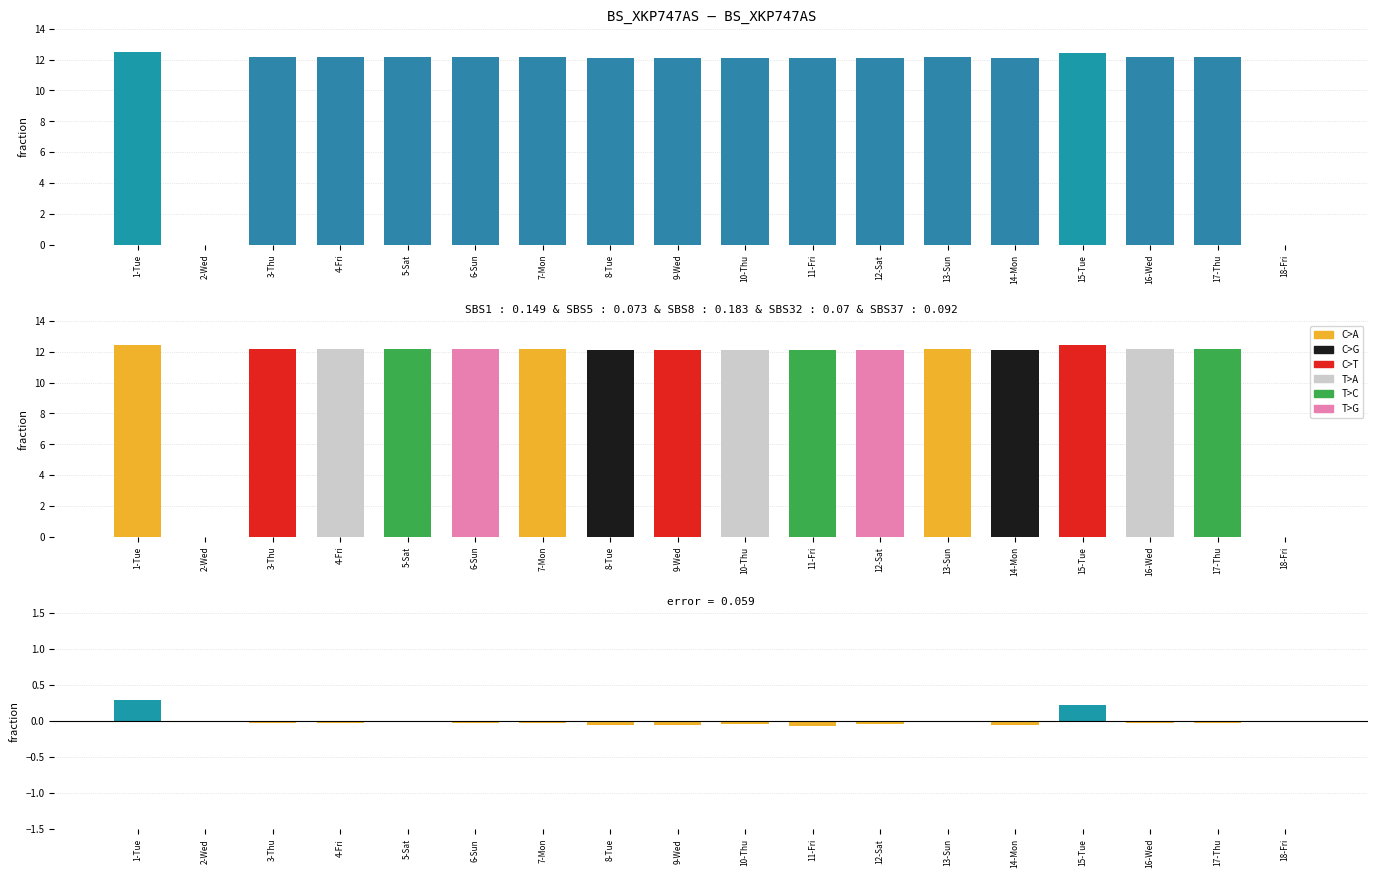

What is the label of the 9th bar from the right?

10-Thu